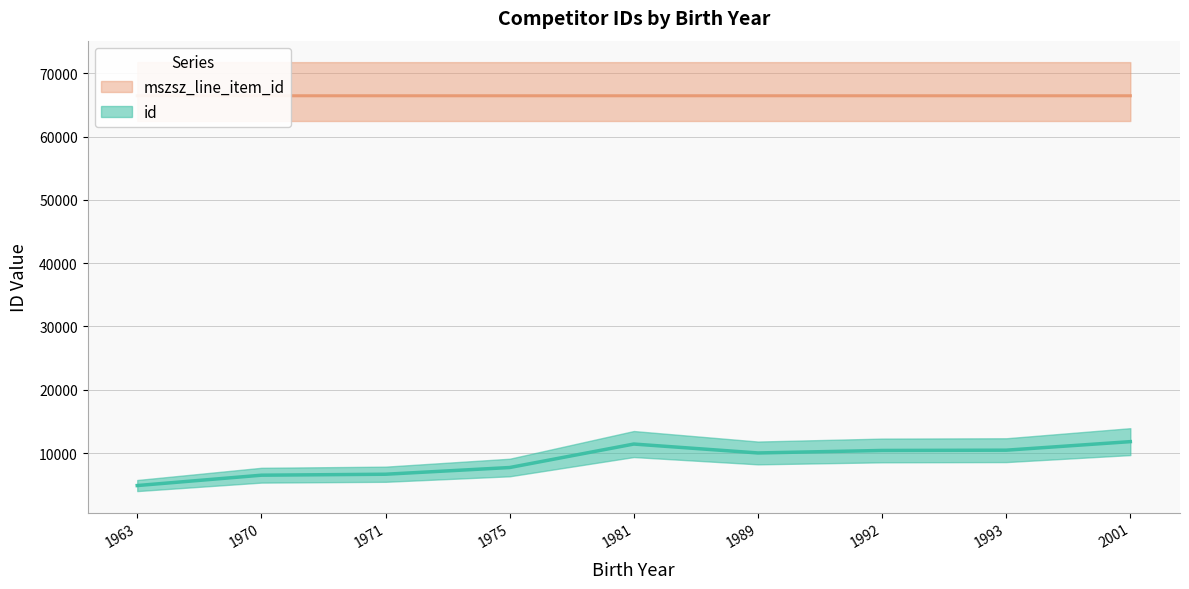

What are all the series names shown in the legend?

id, mszsz_line_item_id